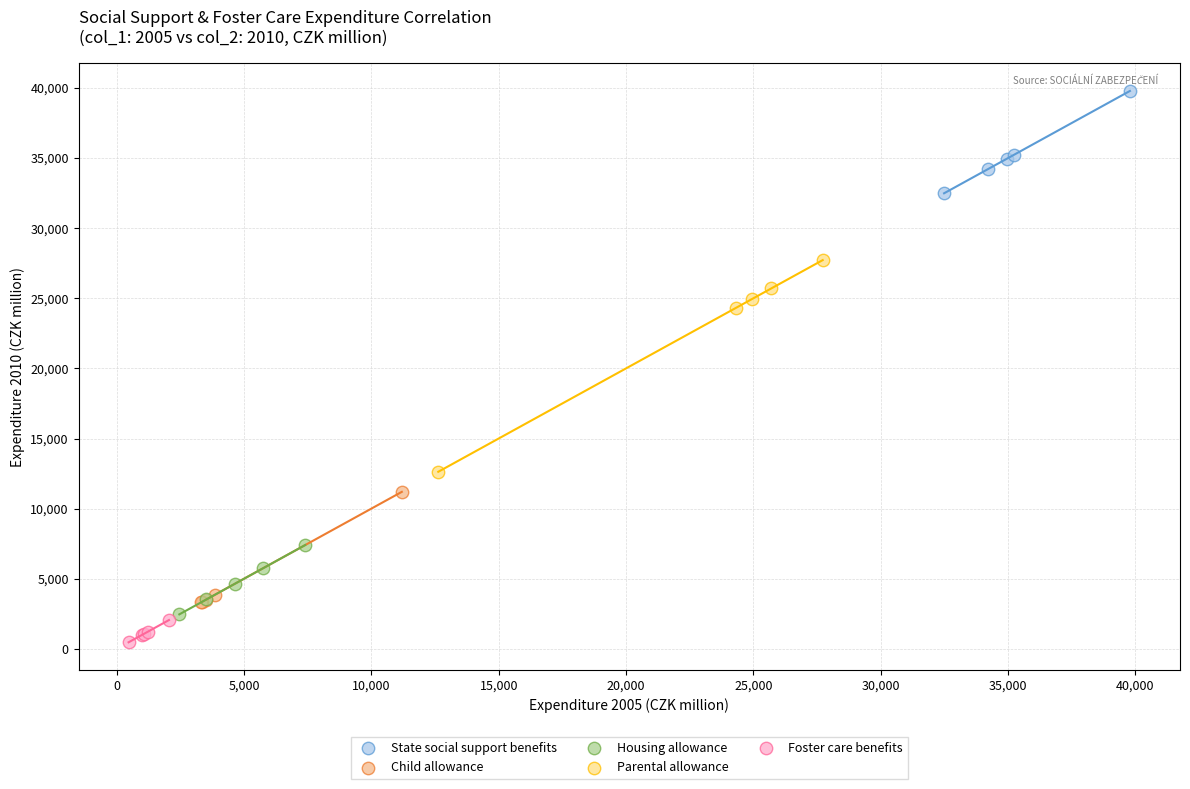

Which series has the widest spread of Y values?

Parental allowance